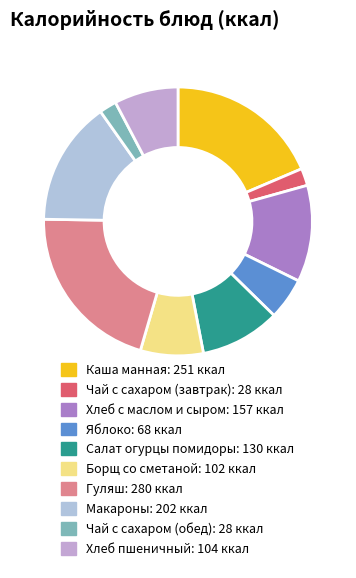

Approximately how many times larger is the value at Чай с сахаром (завтрак) compared to Яблоко?

0.4